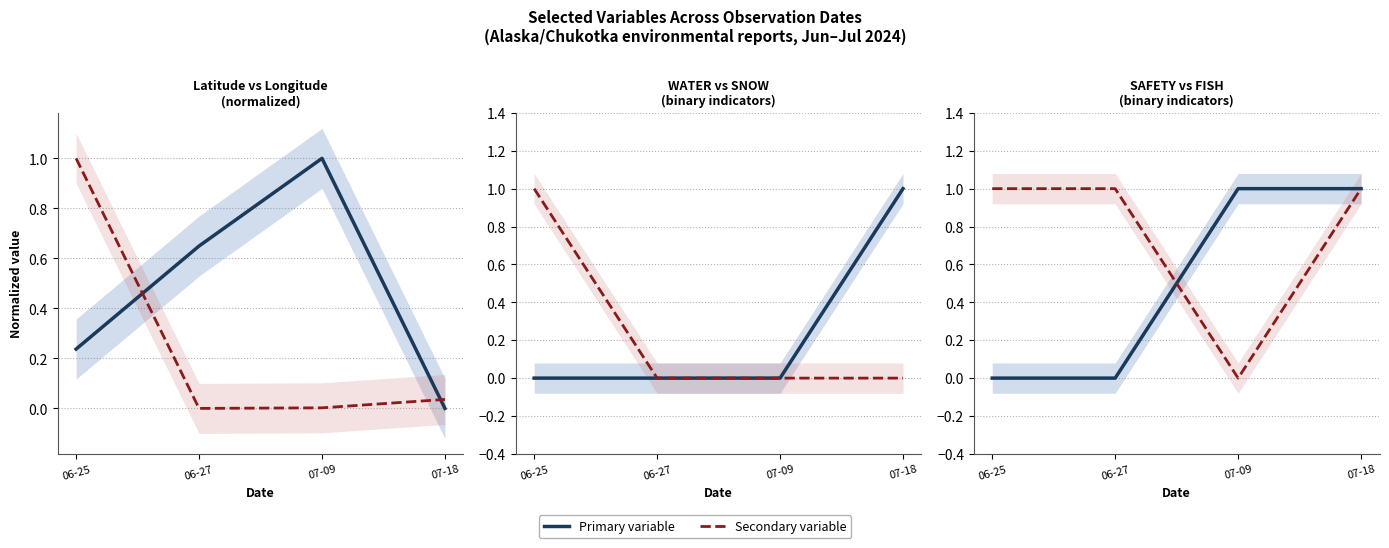

Between which two adjacent categories do FISH and SAFETY first intersect?

06-27 and 07-09